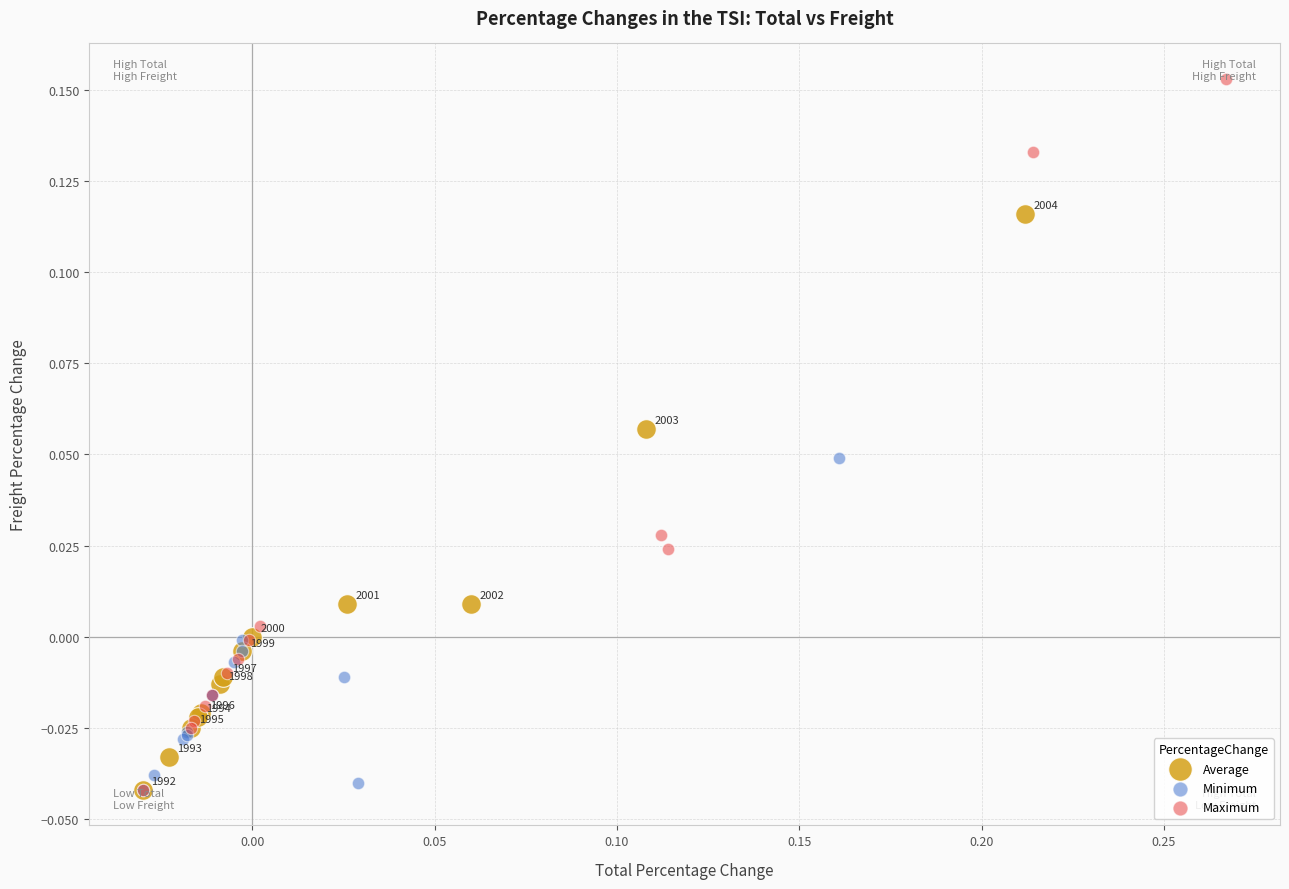

What are all the series names shown in the legend?

Average, Minimum, Maximum